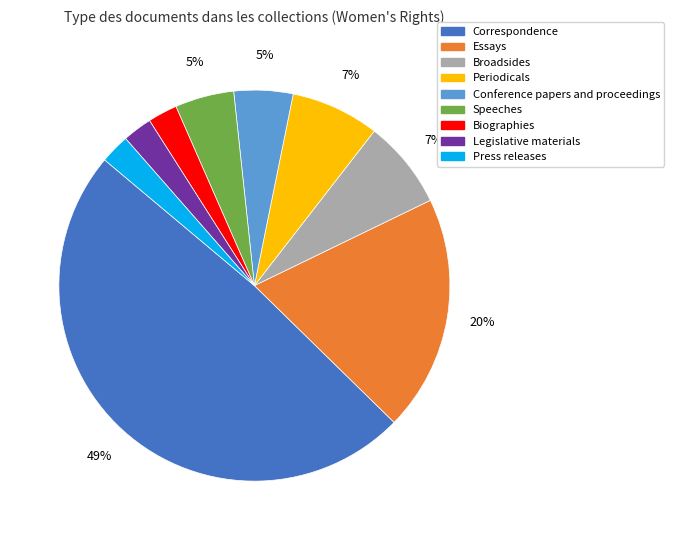

Which slice is the largest?

Correspondence